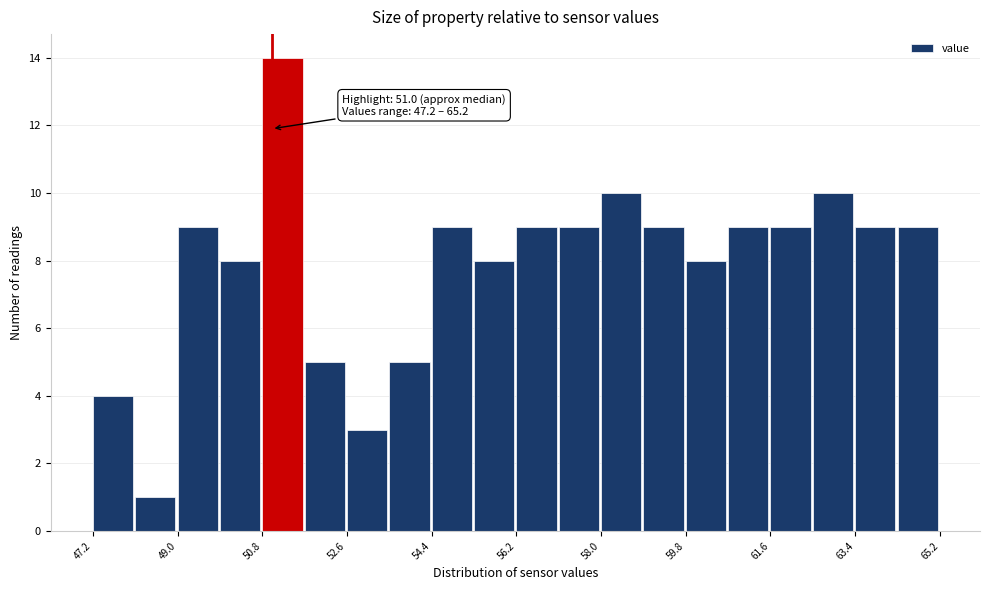

Which range on the x-axis has the tallest bar?

50.8 to 51.7